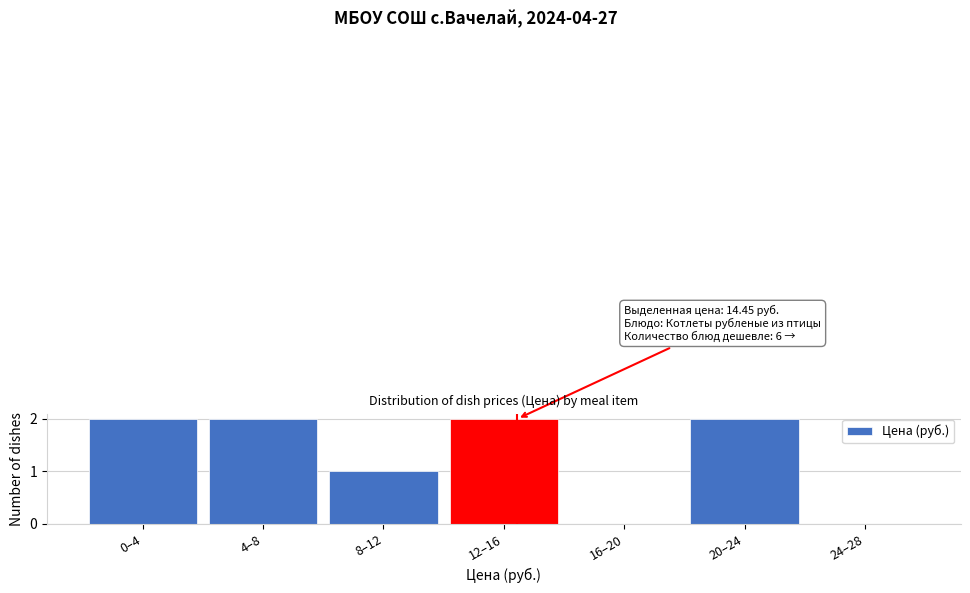

Reading right to left, list all the values displayed in this chart.

24–28=0	20–24=2	16–20=0	12–16=2	8–12=1	4–8=2	0–4=2